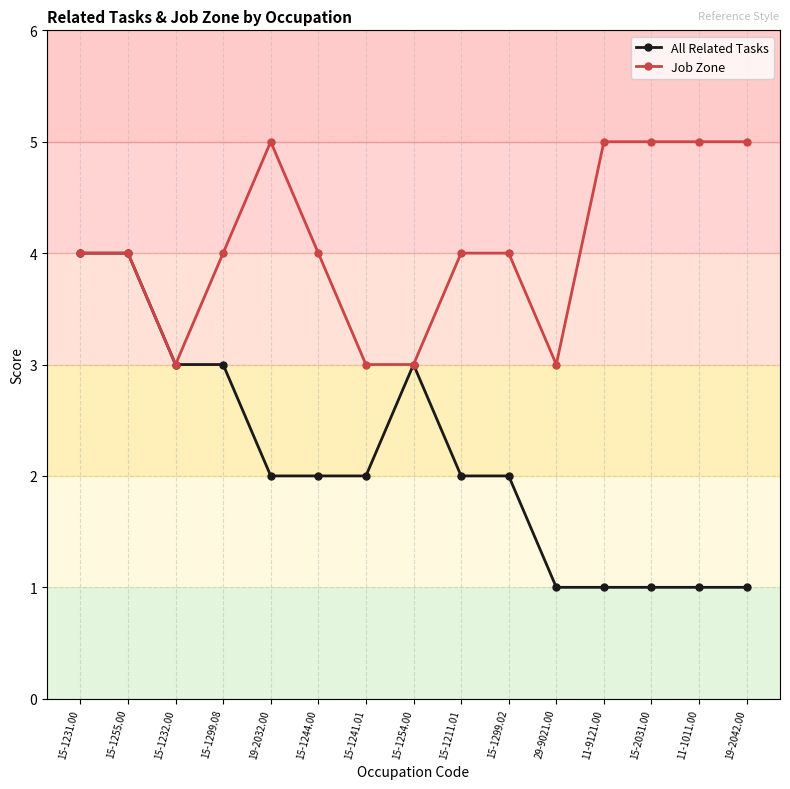

At which category does Job Zone reach its first local valley?

15-1232.00